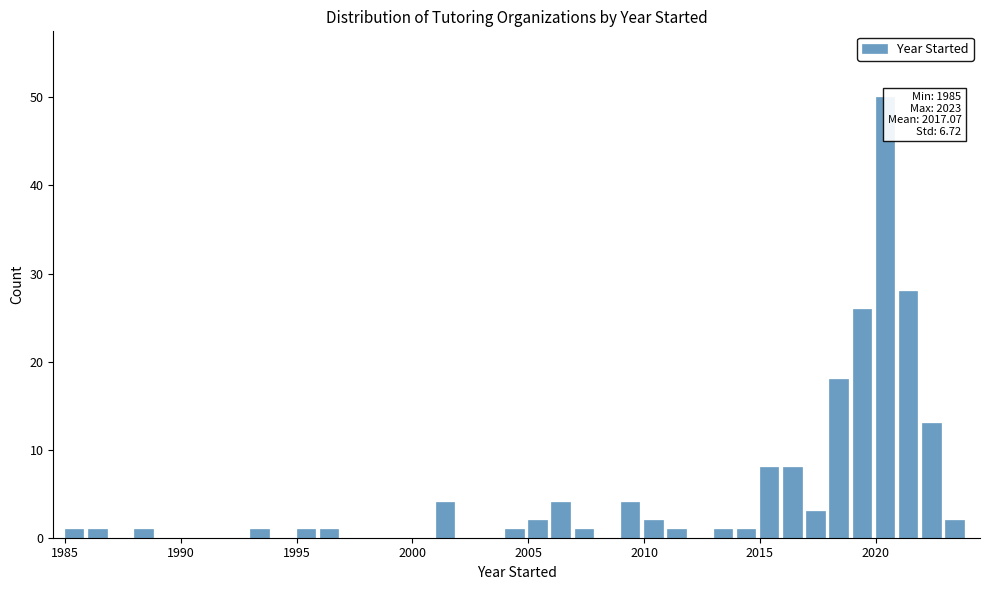

Around what value on the x-axis is the tallest bar? Give the approximate position of its centre, as read against the axis.

2020.5